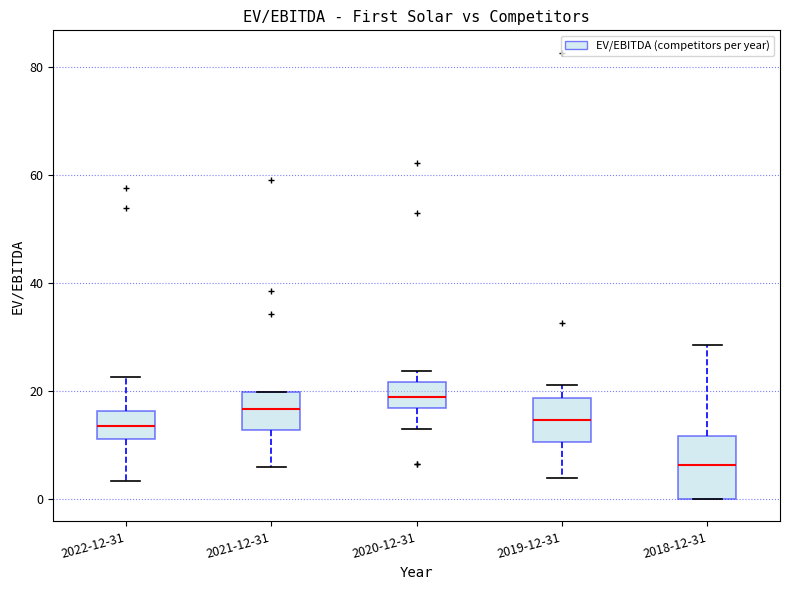

Which box's median line is the lowest?

2018-12-31